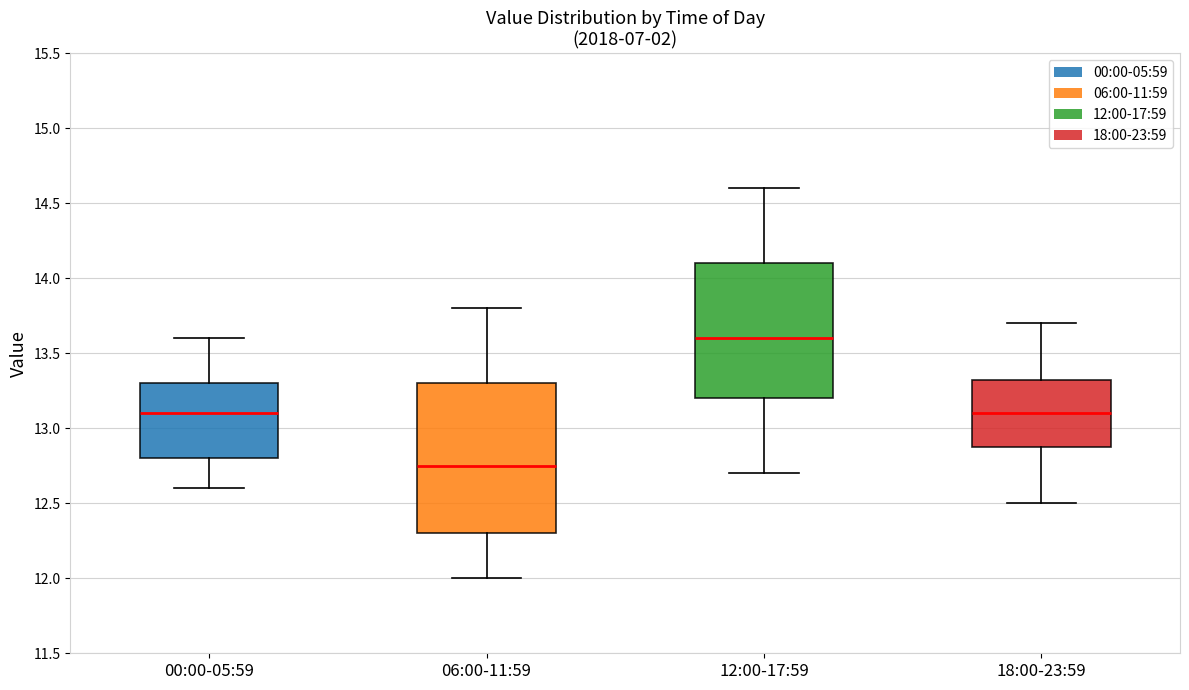

Which box's median line is the lowest?

06:00-11:59